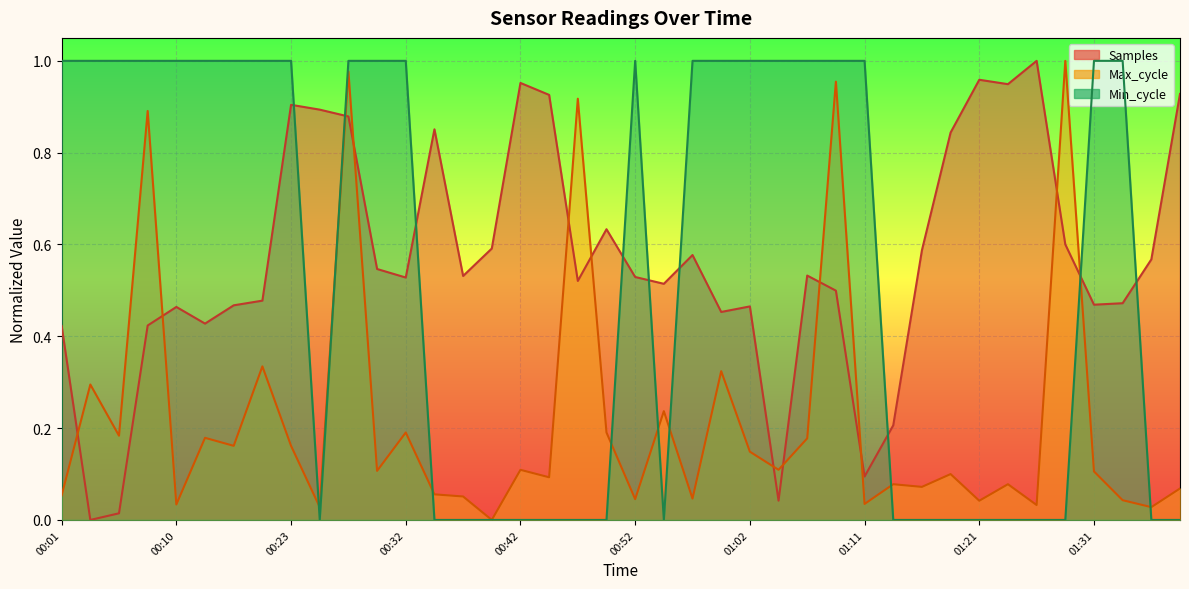

What is the total value across all series at 00:49?

0.8